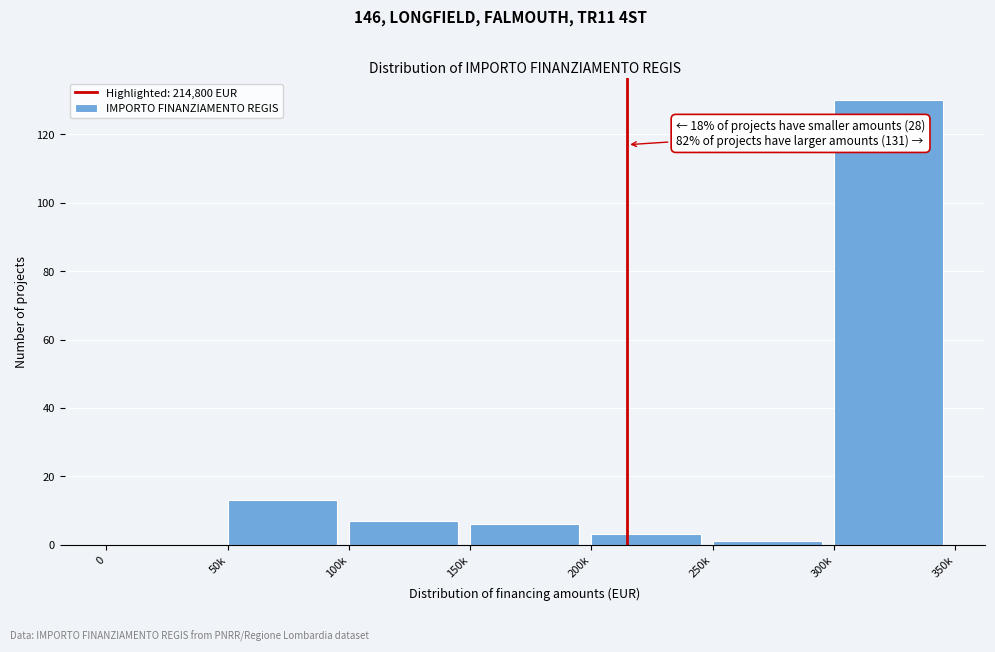

Reading left to right, transcribe all the data shown in this chart.

0=0	50k=13	100k=7	150k=6	200k=3	250k=1	300k=130